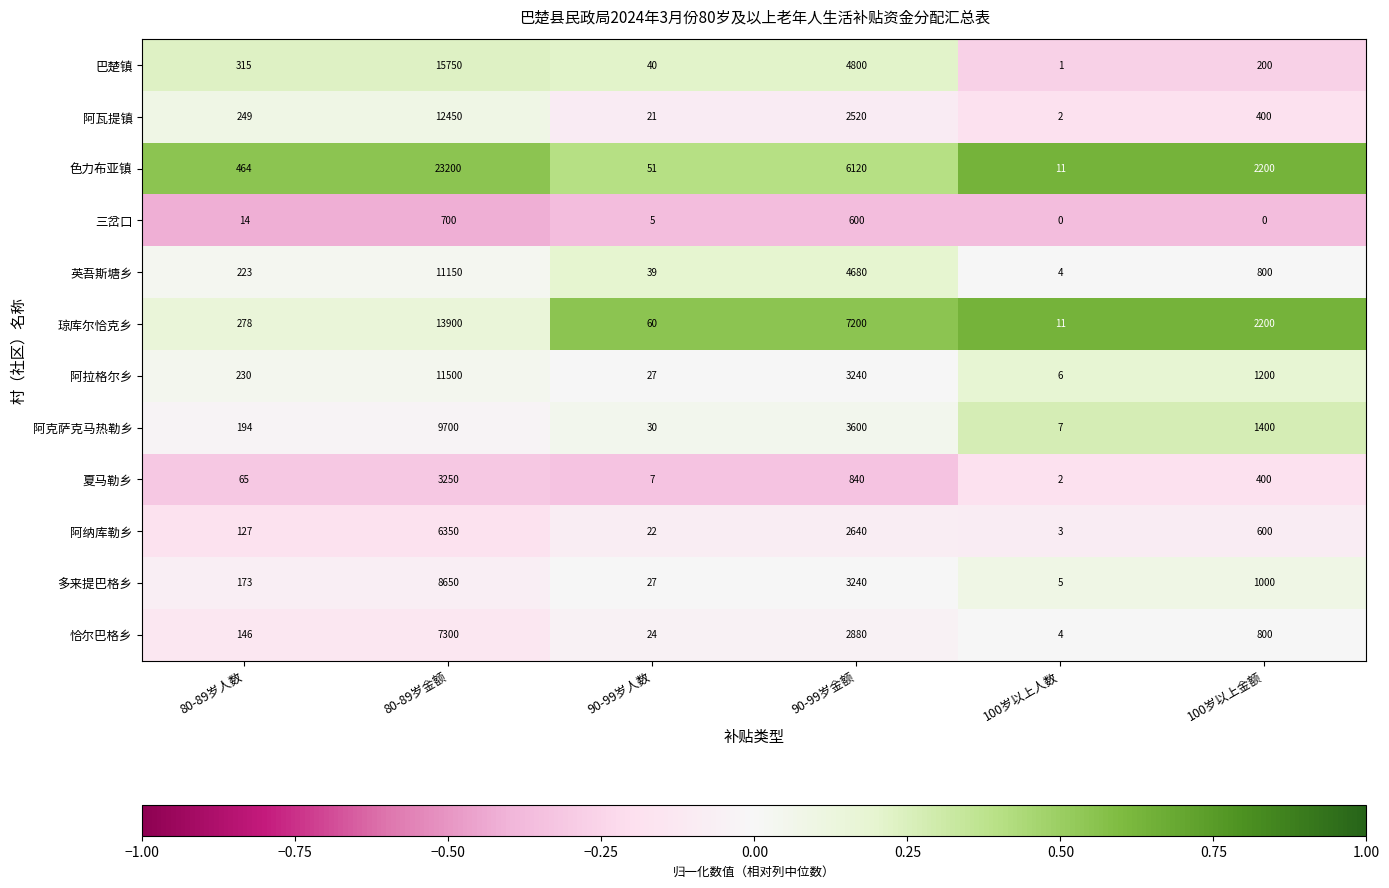

Which label corresponds to the largest value in the chart?

80-89岁金额